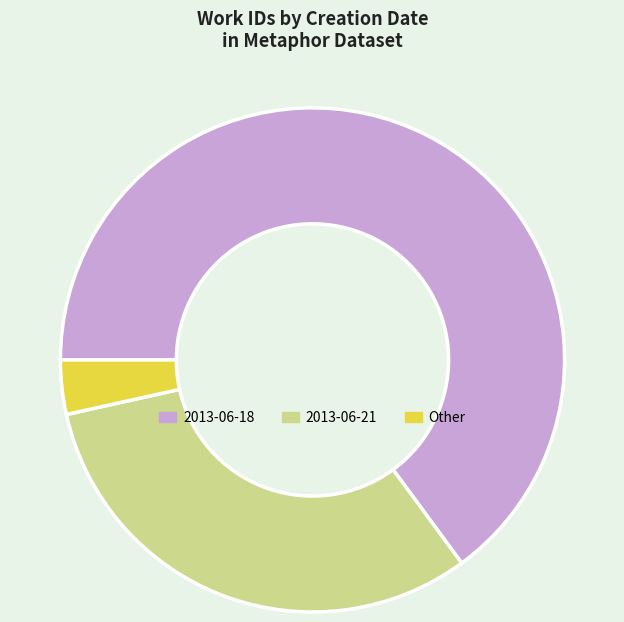

Does any single category account for the majority?

Yes